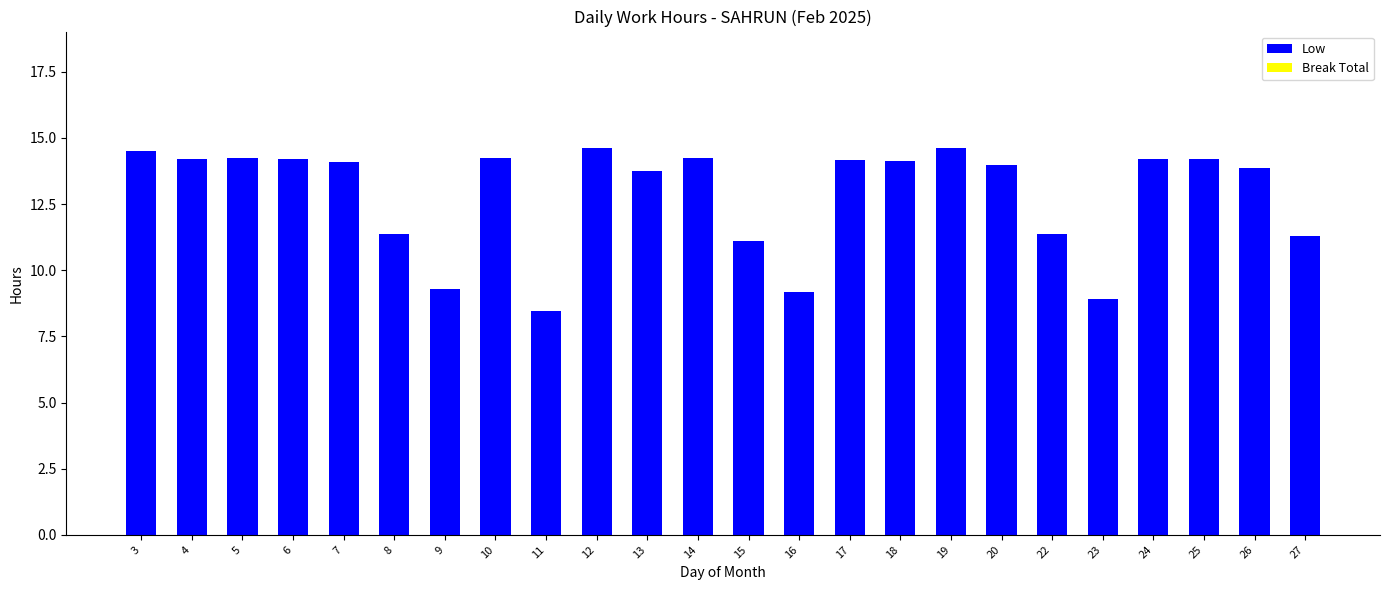

What is the change in value from 19 to 23?

-5.7